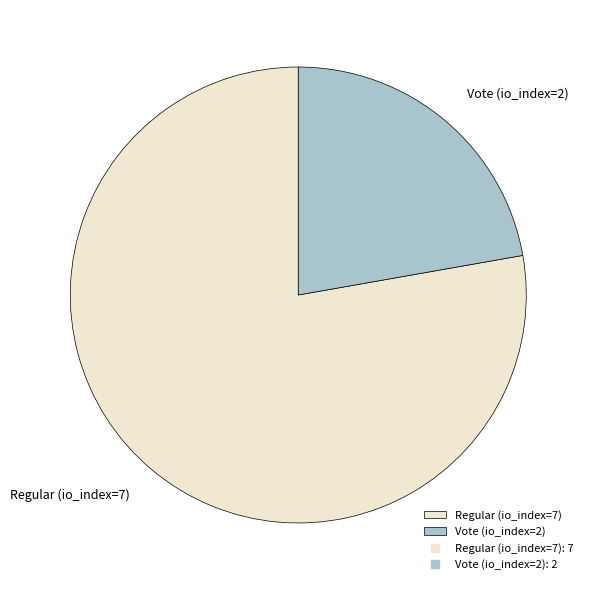

Does Regular (io_index=7) account for over 50% of the chart?

Yes